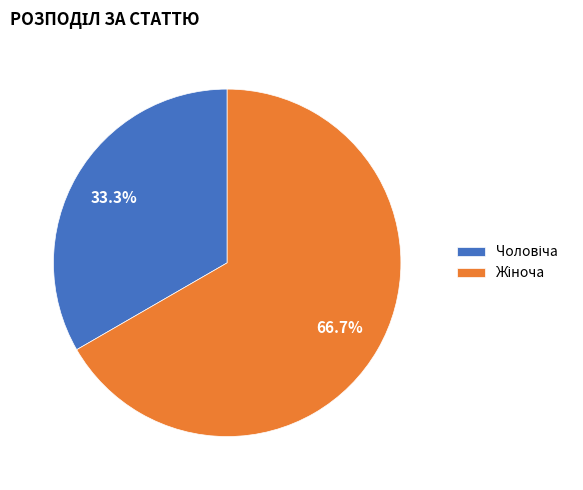

Does any single category account for the majority?

Yes